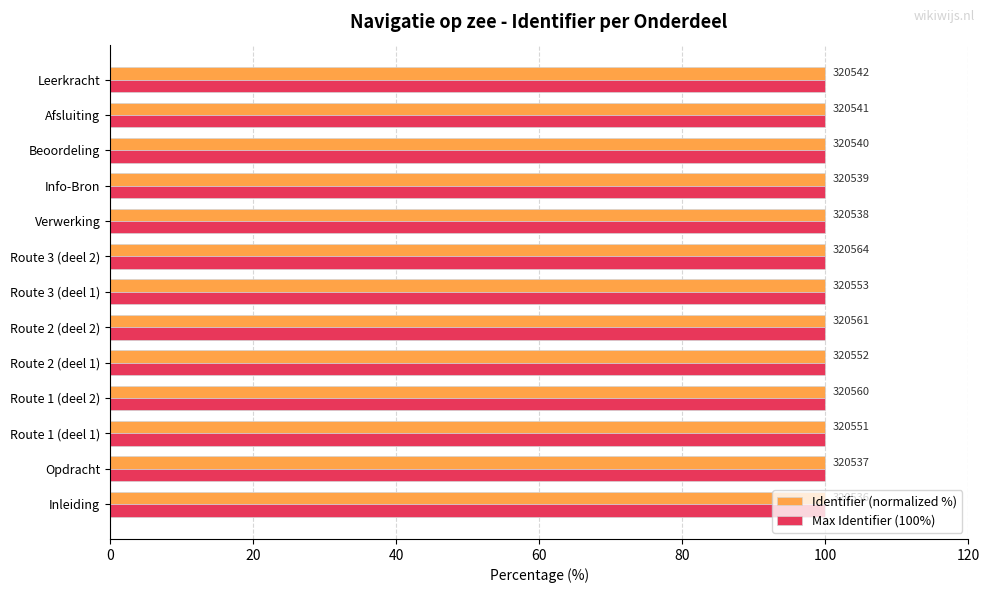

Which series has the largest range (max minus min)?

Identifier (normalized %)